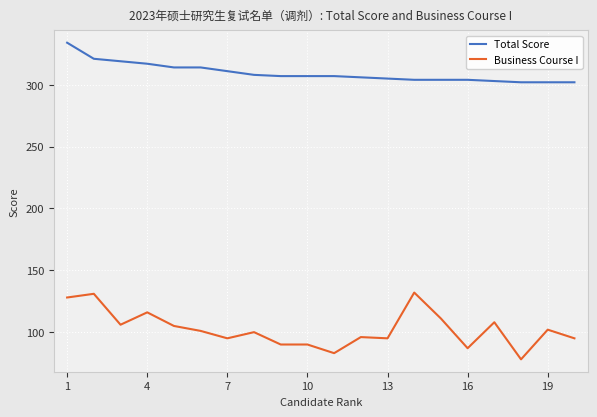

What is the difference between the second highest and second lowest values in the Total Score series?

19